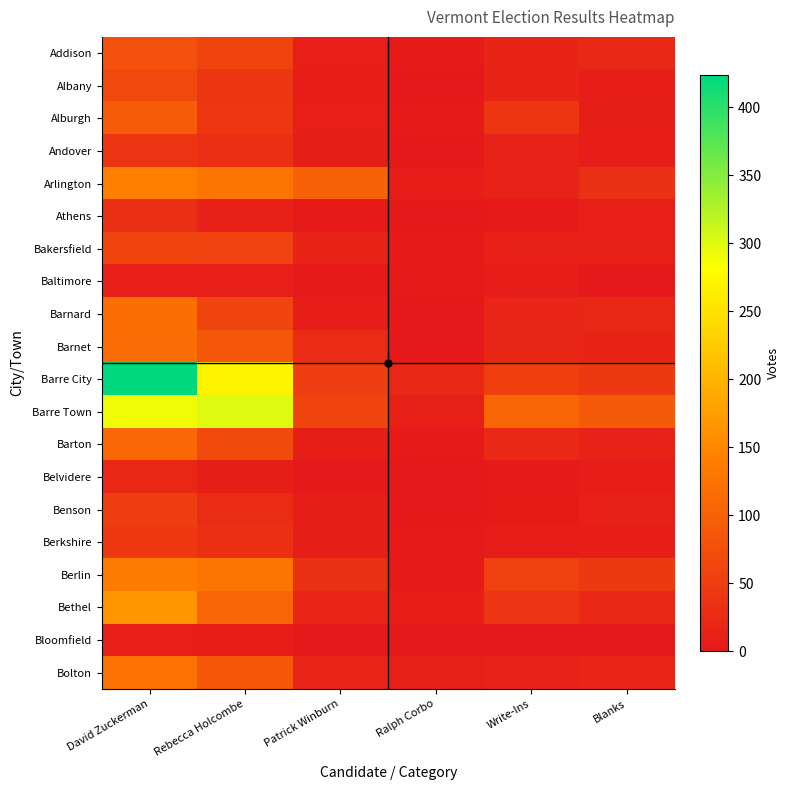

Rank the series by their maximum value, from lowest to highest.

Baltimore, Bloomfield, Belvidere, Athens, Andover, Berkshire, Benson, Bakersfield, Albany, Addison, Alburgh, Barton, Barnet, Barnard, Bolton, Berlin, Arlington, Bethel, Barre Town, Barre City